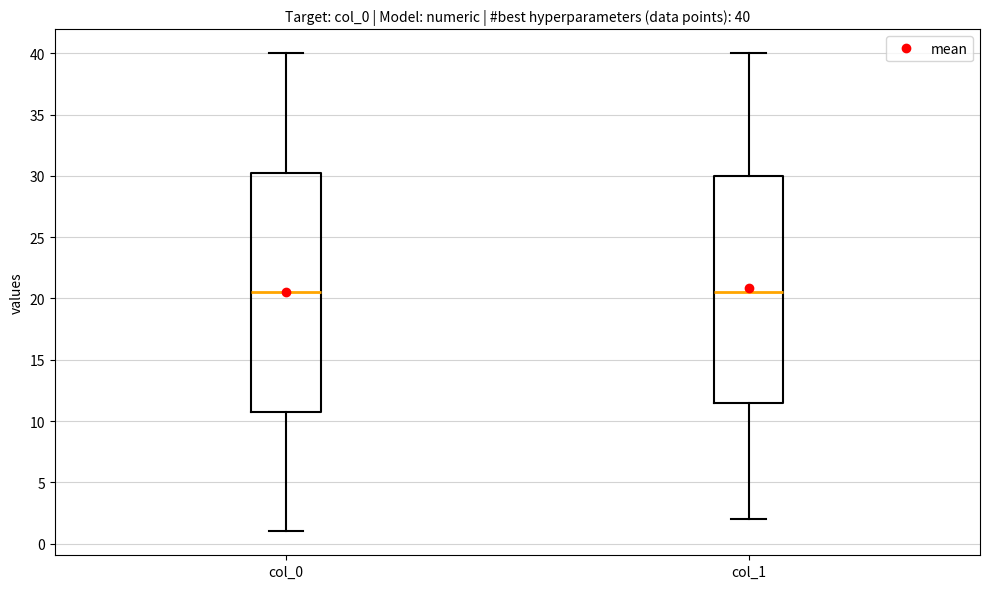

Which box is the tallest, from its lower edge to its upper edge?

col_0